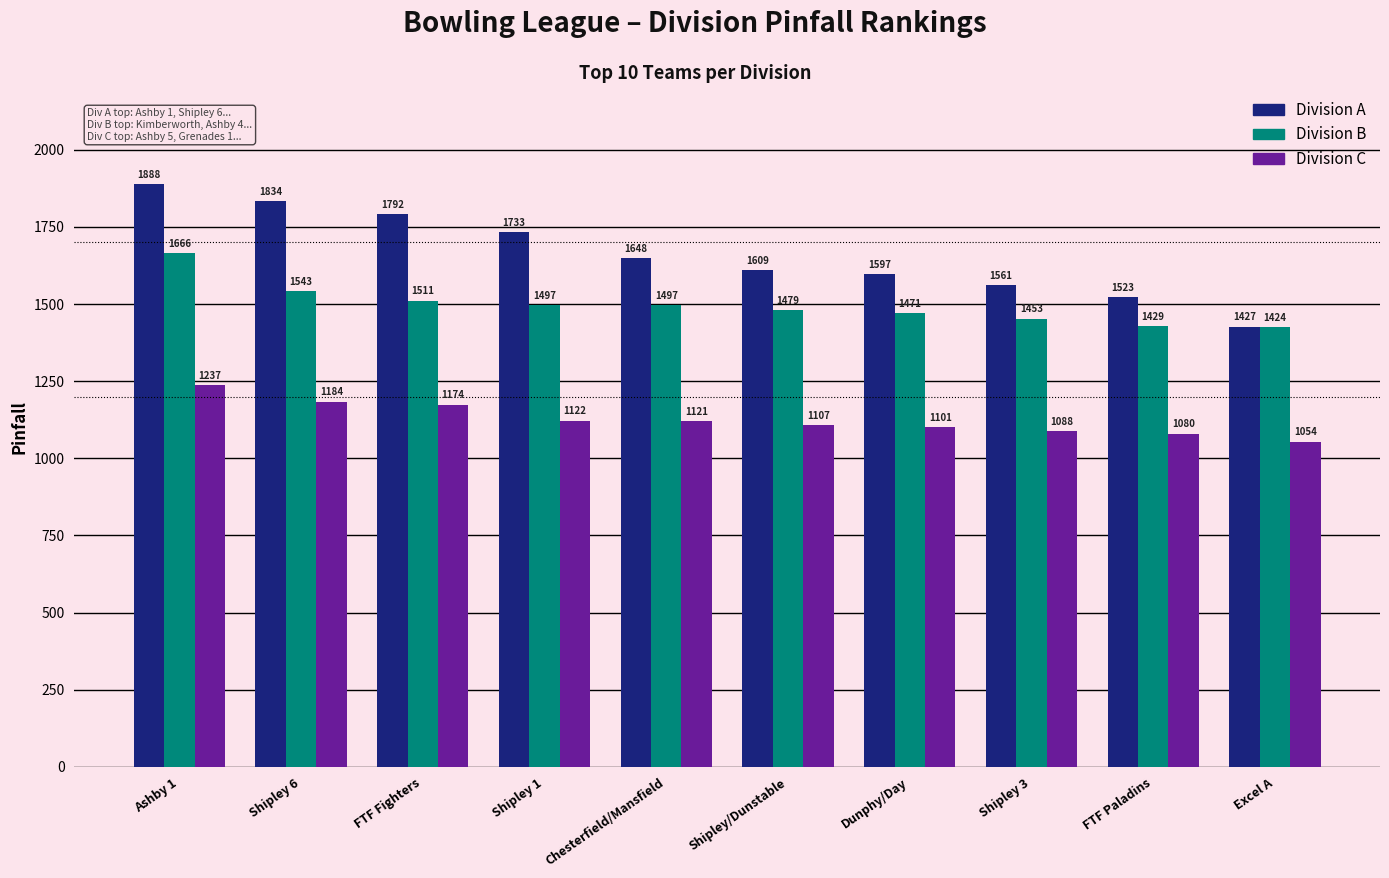

Rank the series at Shipley/Dunstable from lowest to highest value.

Division C, Division B, Division A